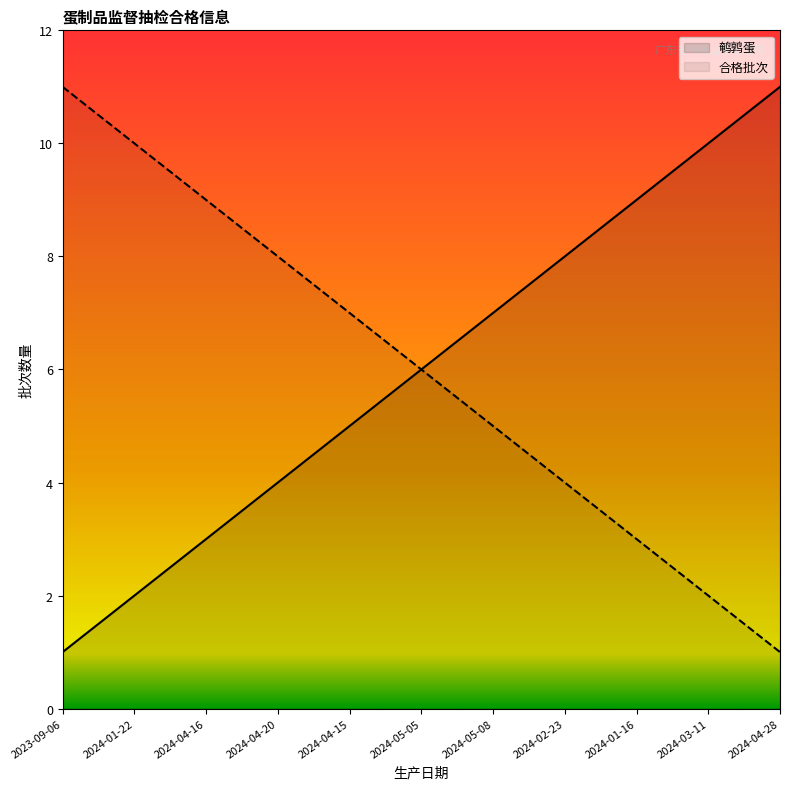

What is the label of the 3rd point from the right?

2024-01-16